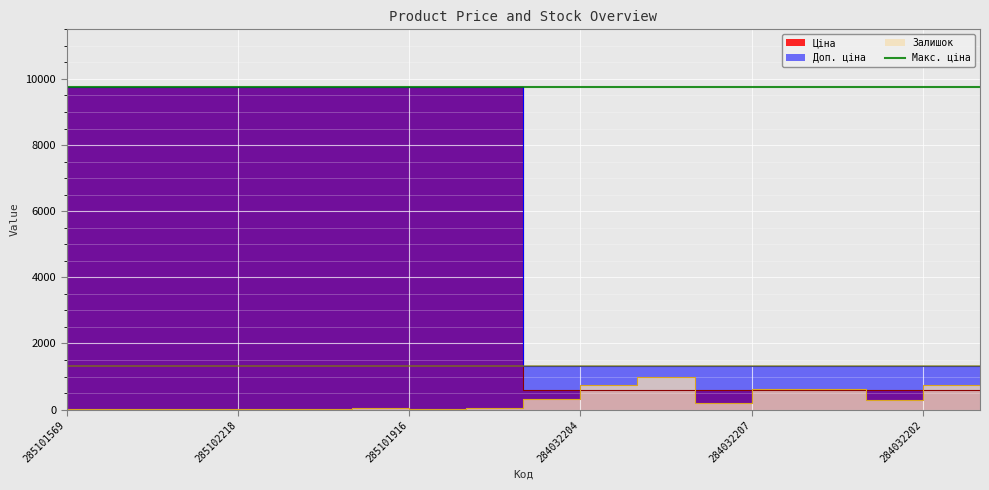

Which label corresponds to the largest value in the chart?

285101569